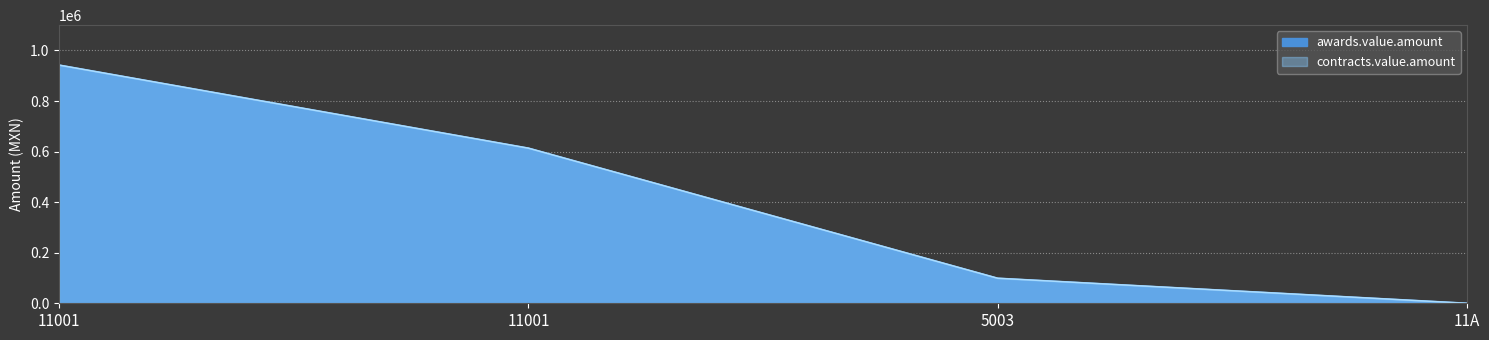

List the series in order of their peak value, highest first.

awards.value.amount, contracts.value.amount